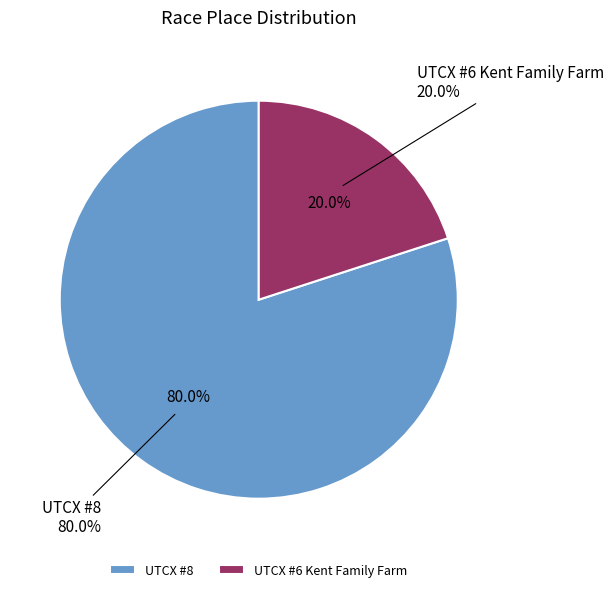

Count the number of slices in the pie.

2